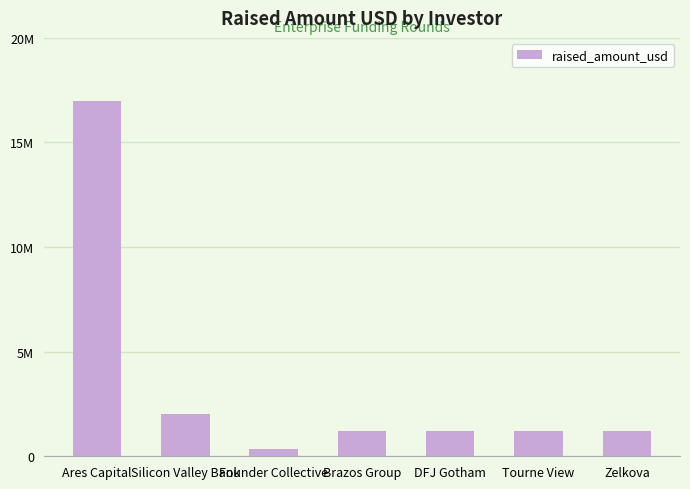

What is the label of the 7th bar from the right?

Ares Capital